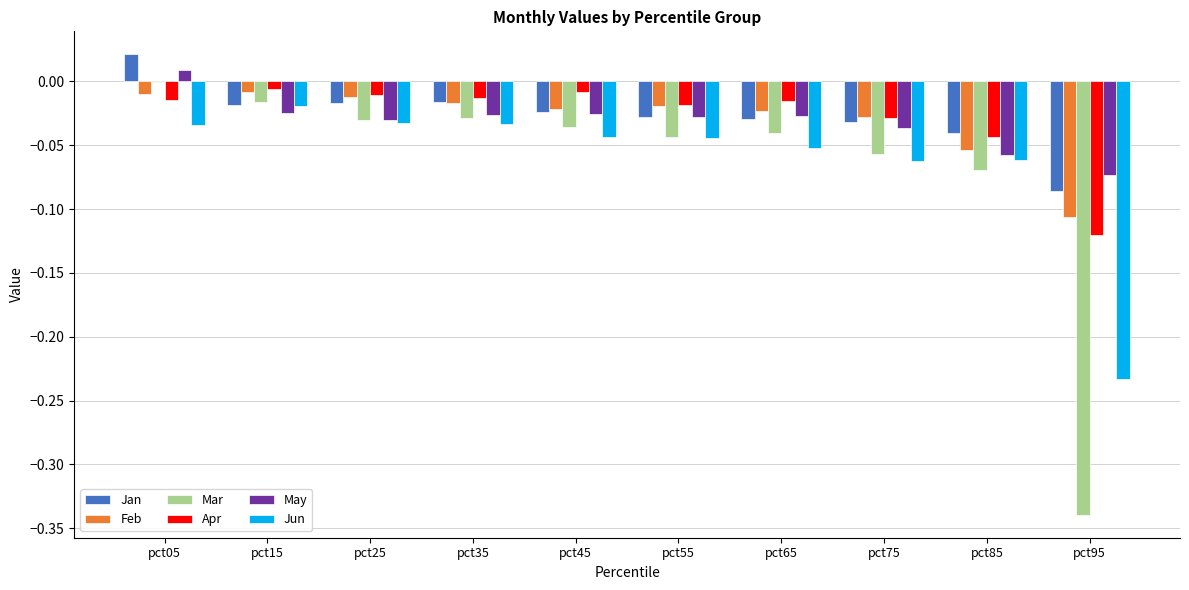

Which label corresponds to the largest value in the chart?

pct05